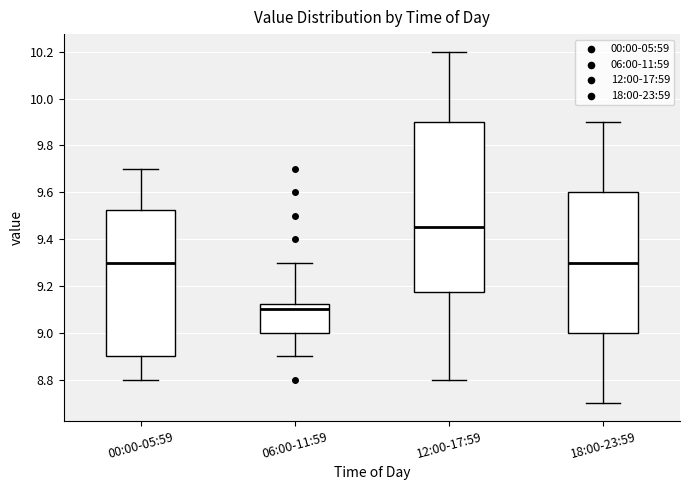

Reading left to right, transcribe this box plot: for each box, give where its median line is, the range the box spans, and where its two whiskers end, as read against the y-axis. The values are not printed on the chart, so give them approximately, as read against the axis.

00:00-05:59: median 9.30, box 8.90 to 9.52, whiskers 8.80 to 9.70
06:00-11:59: median 9.10, box 9.00 to 9.12, whiskers 8.90 to 9.30
12:00-17:59: median 9.46, box 9.18 to 9.90, whiskers 8.80 to 10.20
18:00-23:59: median 9.30, box 9.00 to 9.60, whiskers 8.70 to 9.90